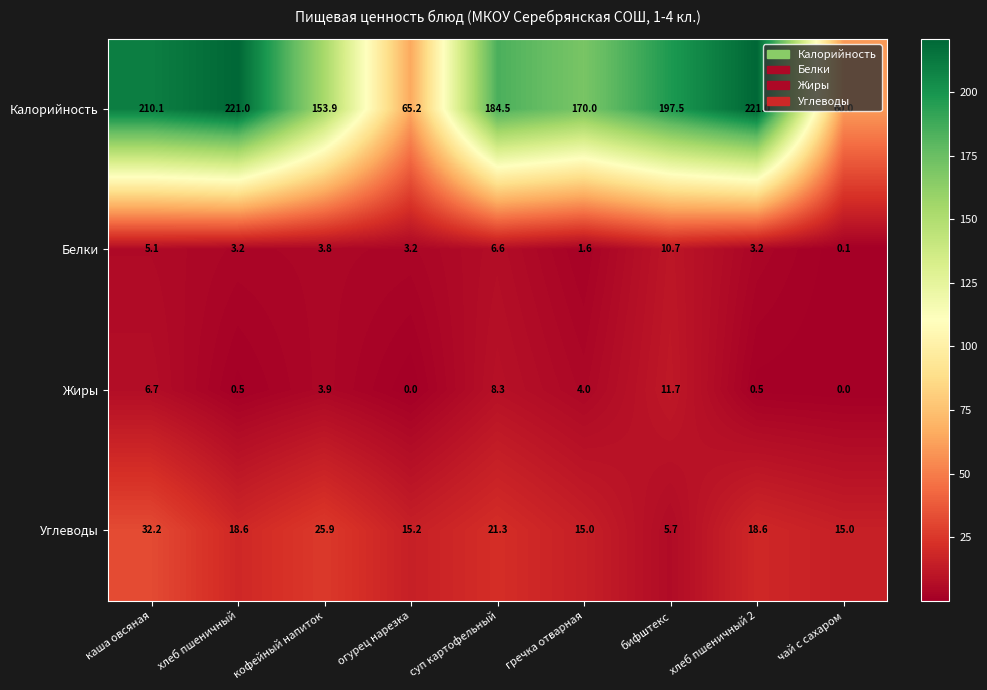

The value of Белки at огурец нарезка is 1.6. True or false?

False